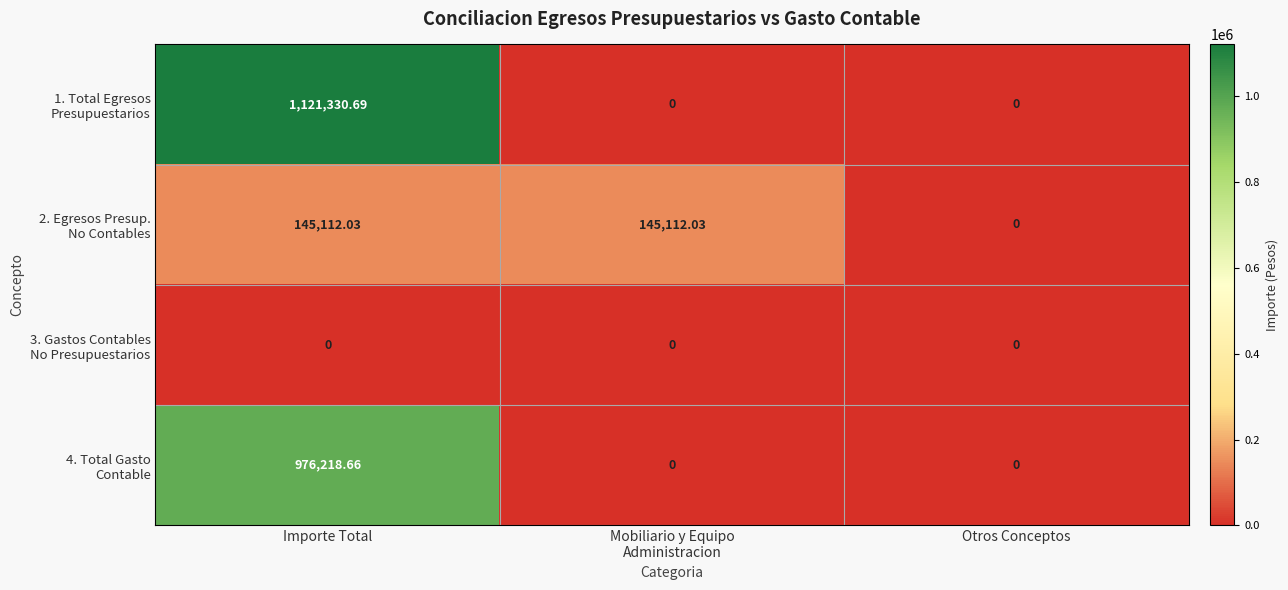

At which category is the sum across all series the highest?

Importe Total